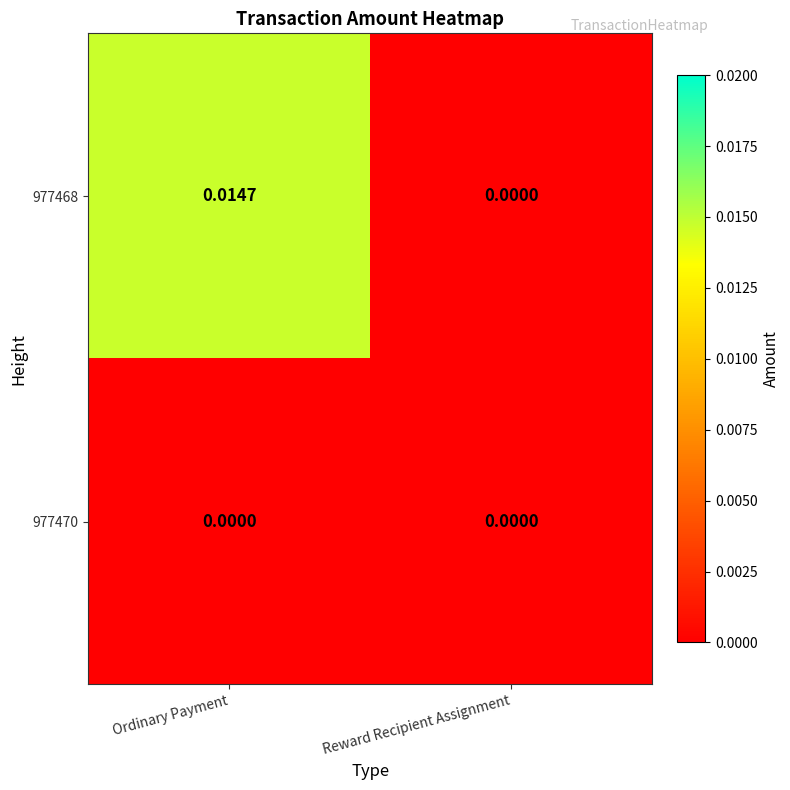

Between Ordinary Payment and Reward Recipient Assignment, which series saw the biggest shift?

977468